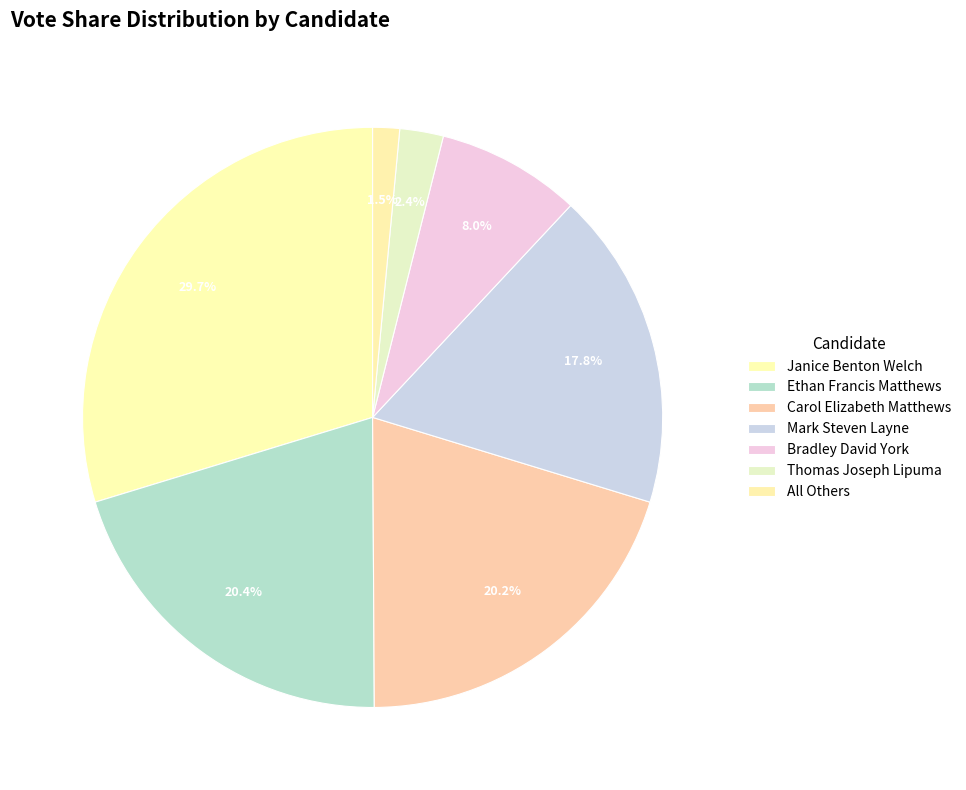

The Bradley David York slice represents 1% of the pie. True or false?

False